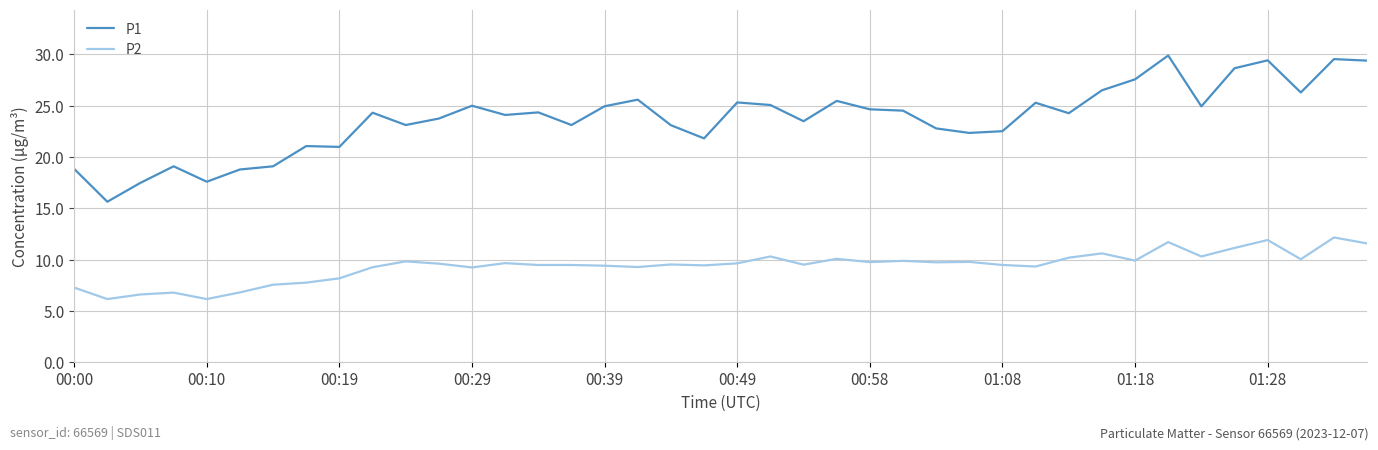

List the series in order of their overall mean, highest first.

P1, P2